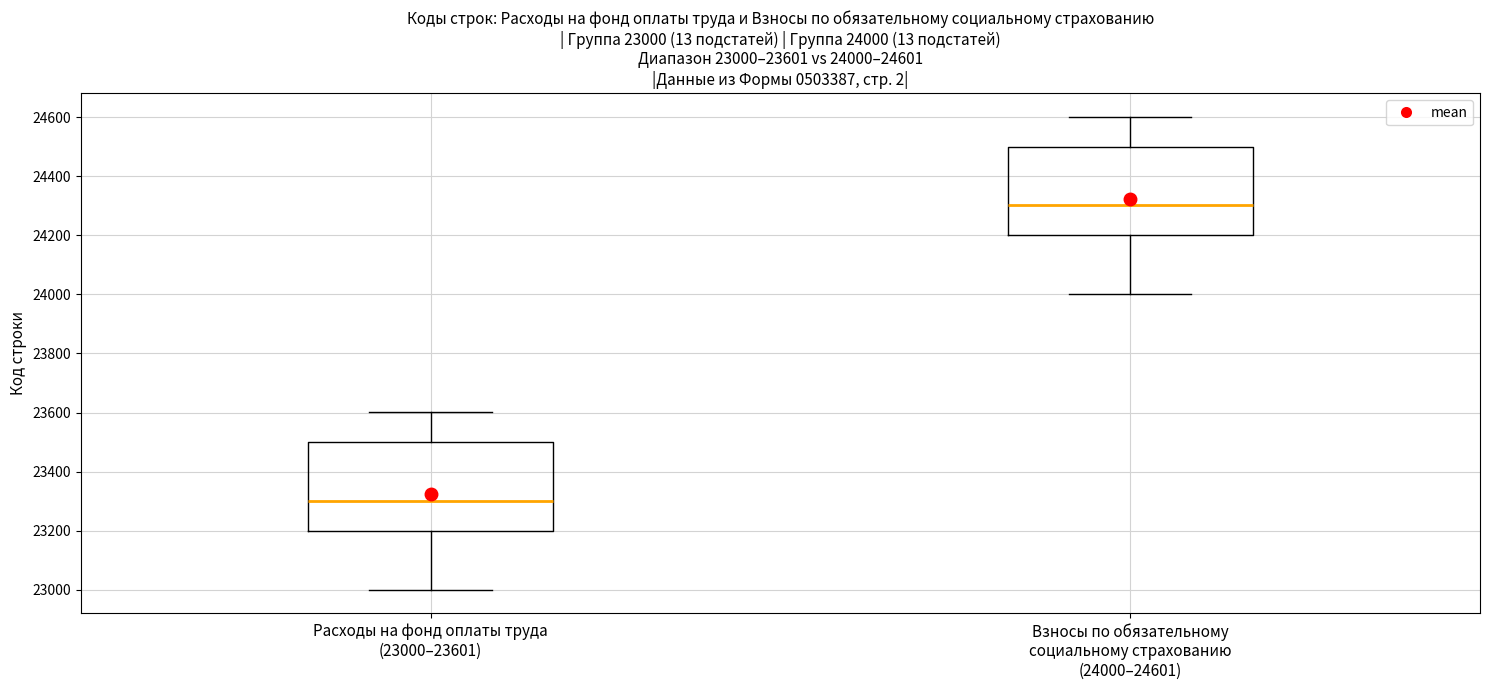

Which box has the lowest median line?

Расходы на фонд оплаты труда (23000–23601)